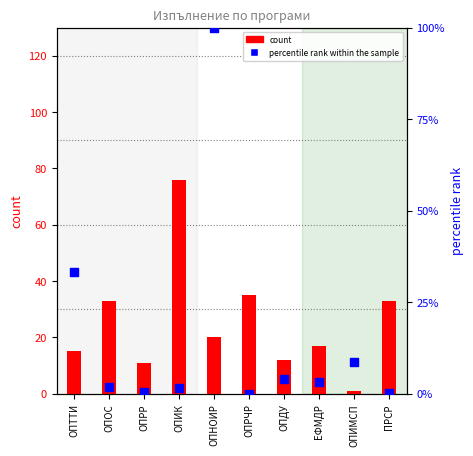

Is the value of percentile rank within the sample at ЕФМДР greater than the value of count at ОПНОИР?

No